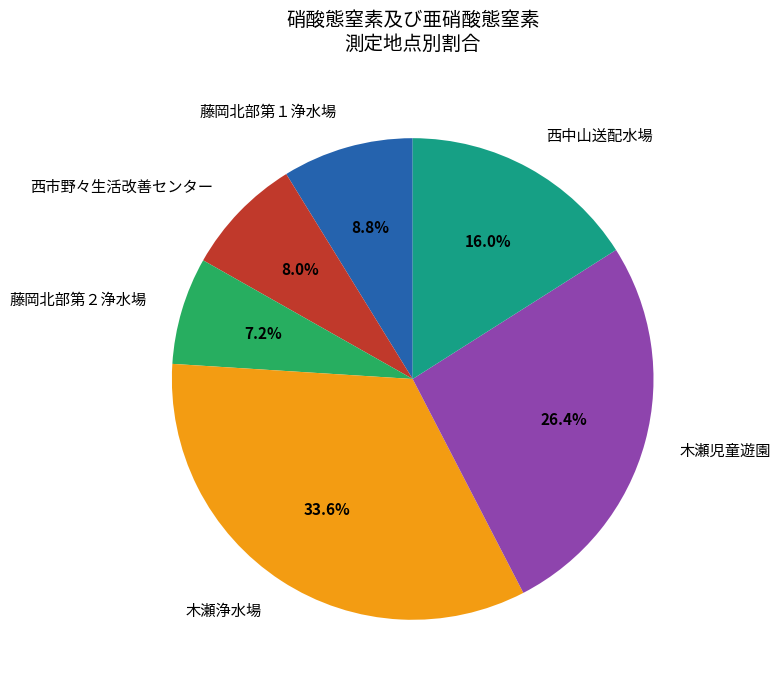

Is it true that 西市野々生活改善センター is 15% of the pie?

False